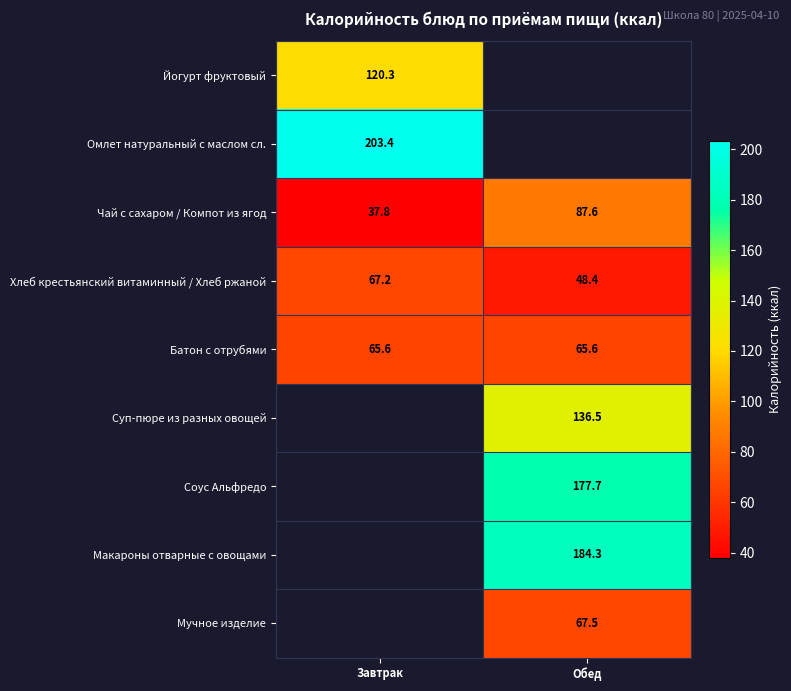

At how many categories does at least one series exceed 67?

2